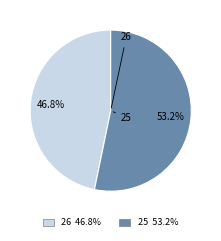

What percentage is the 25 slice, to the nearest percent?

53%